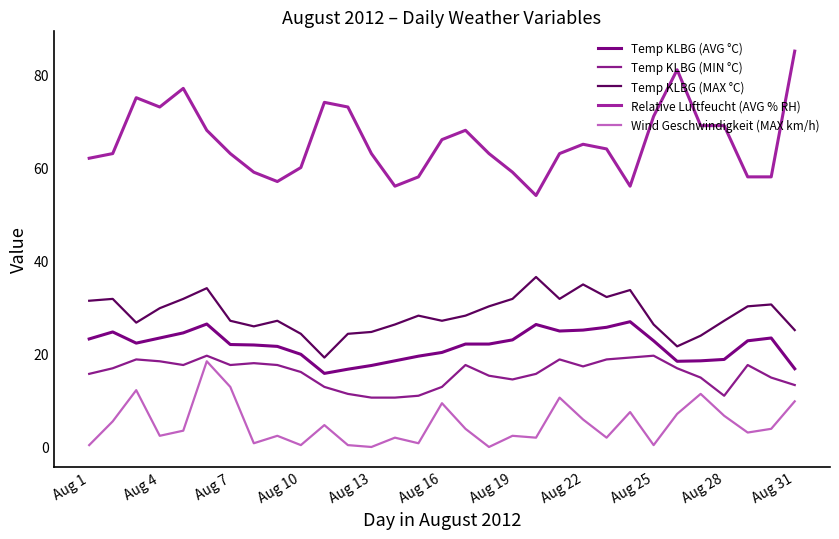

True or false: Relative Luftfeucht (AVG % RH) and Temp KLBG (AVG °C) intersect in this chart.

False